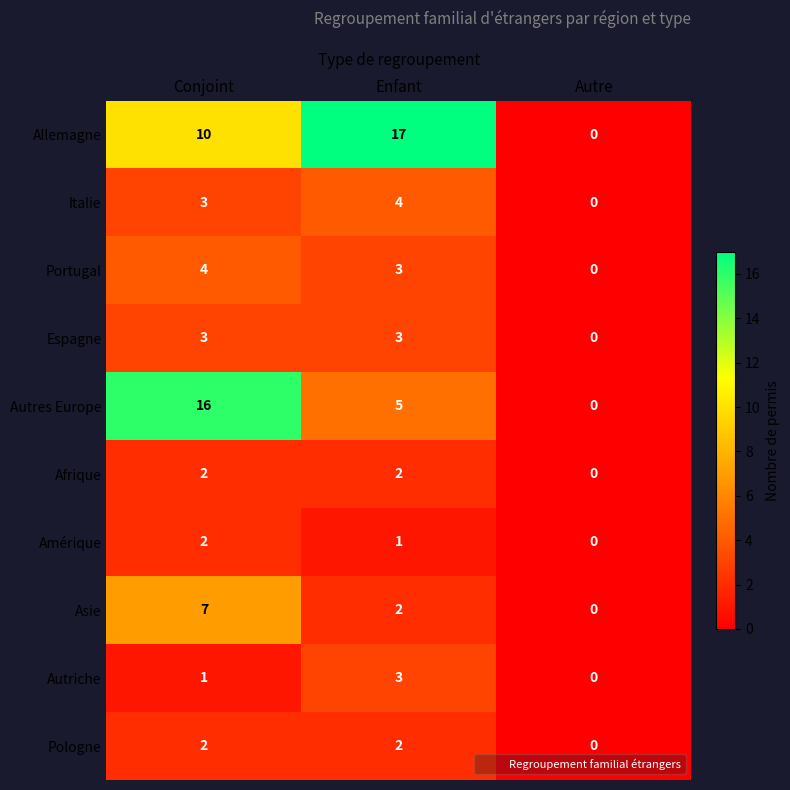

Reading left to right, what are all the values shown in this chart?

Allemagne: 10	17	0
Italie: 3	4	0
Portugal: 4	3	0
Espagne: 3	3	0
Autres Europe: 16	5	0
Afrique: 2	2	0
Amérique: 2	1	0
Asie: 7	2	0
Autriche: 1	3	0
Pologne: 2	2	0